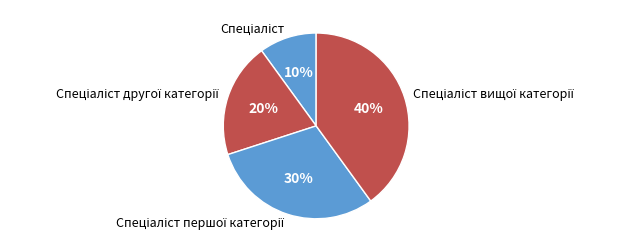

Is there any slice that represents more than half of the pie?

No